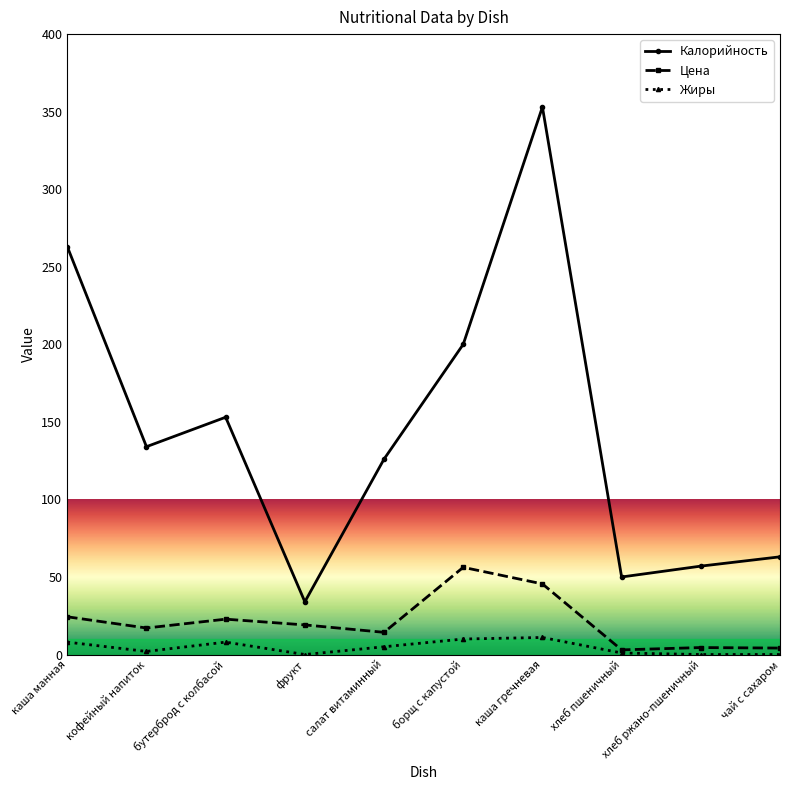

True or false: Калорийность has a value of 134.0 at кофейный напиток.

True